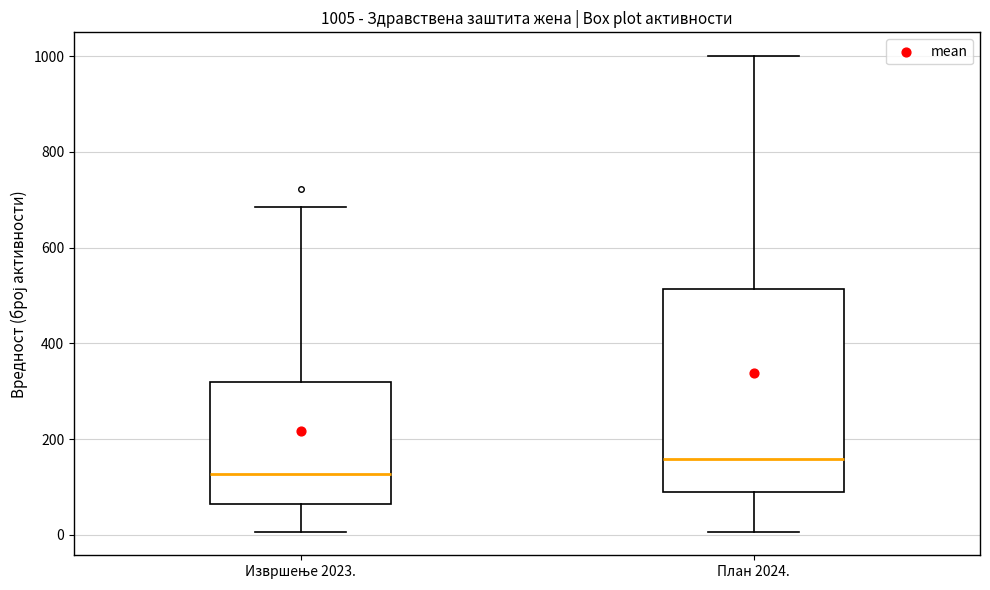

Comparing the boxes themselves (not the whiskers), which one is the tallest?

План 2024.